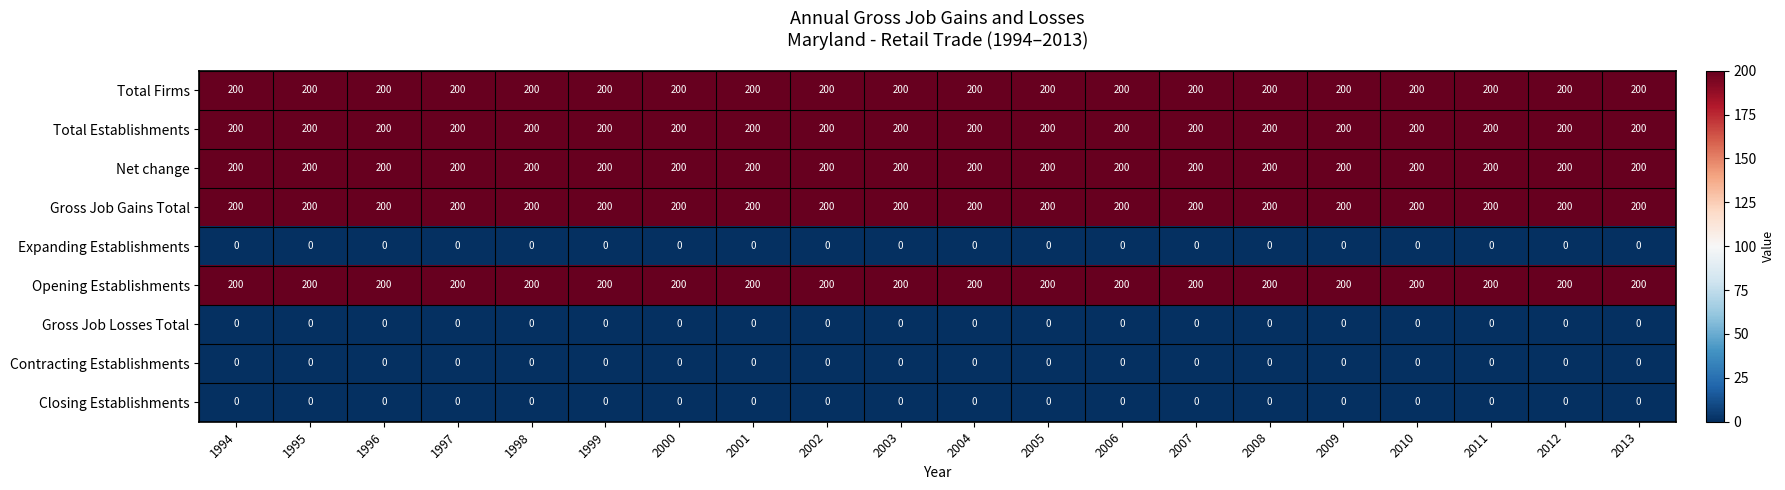

What is the lowest value of the Total Establishments series?

200